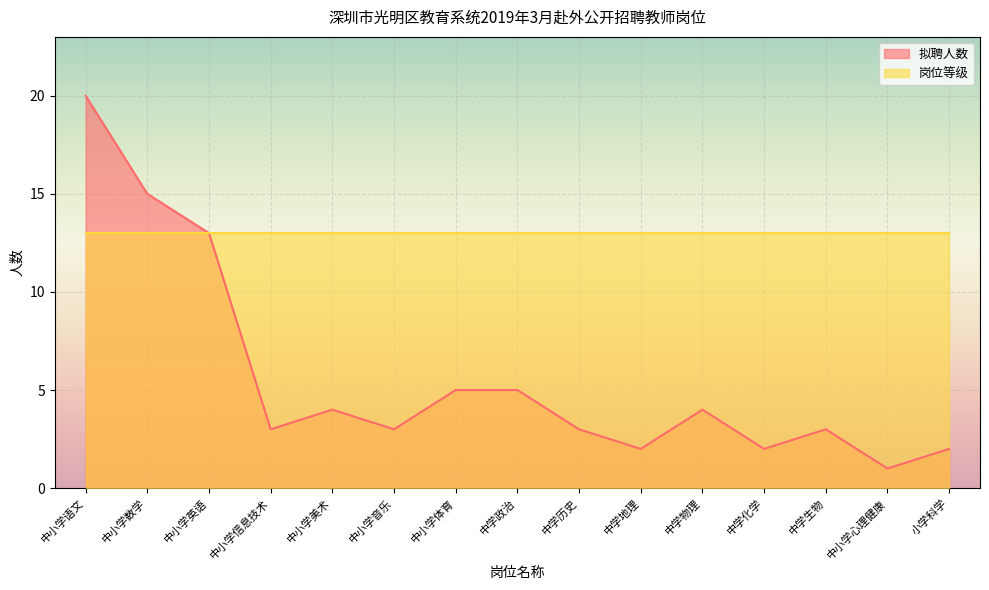

What is the sum of all values?

85